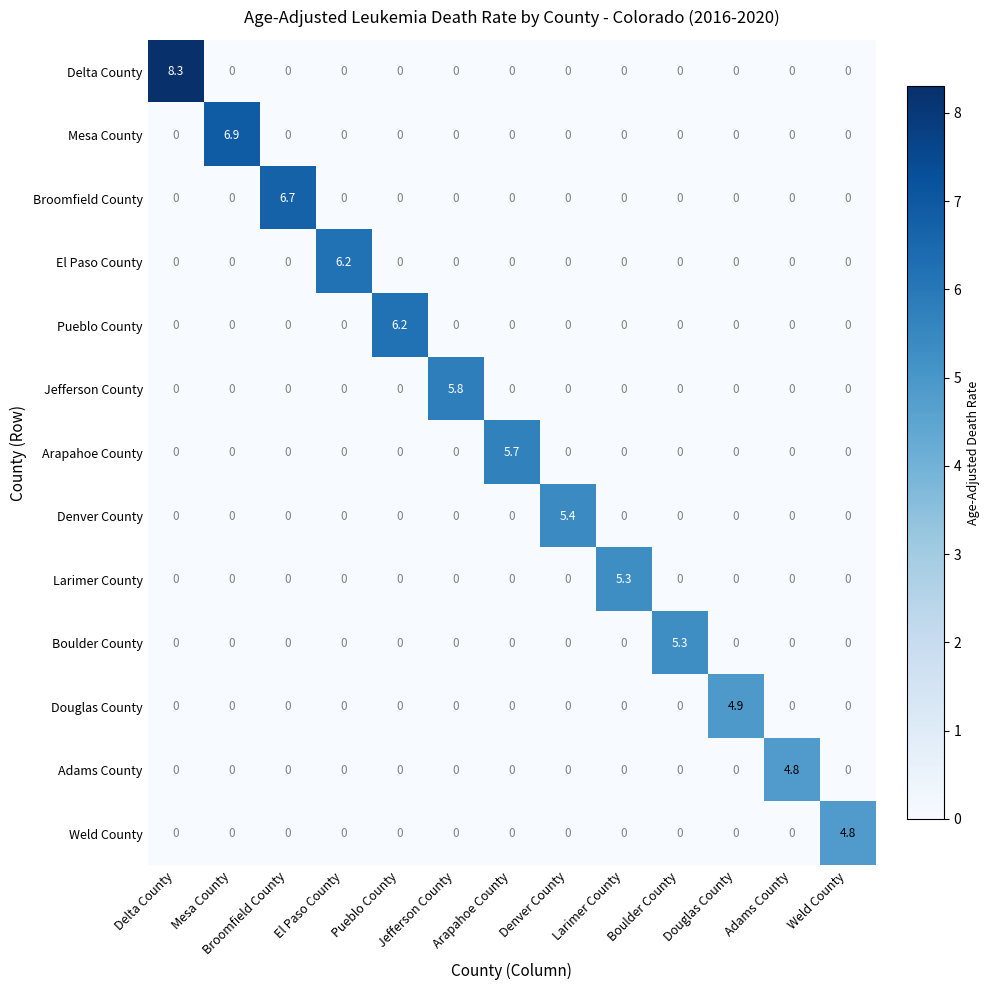

At how many categories does at least one series exceed 6?

5